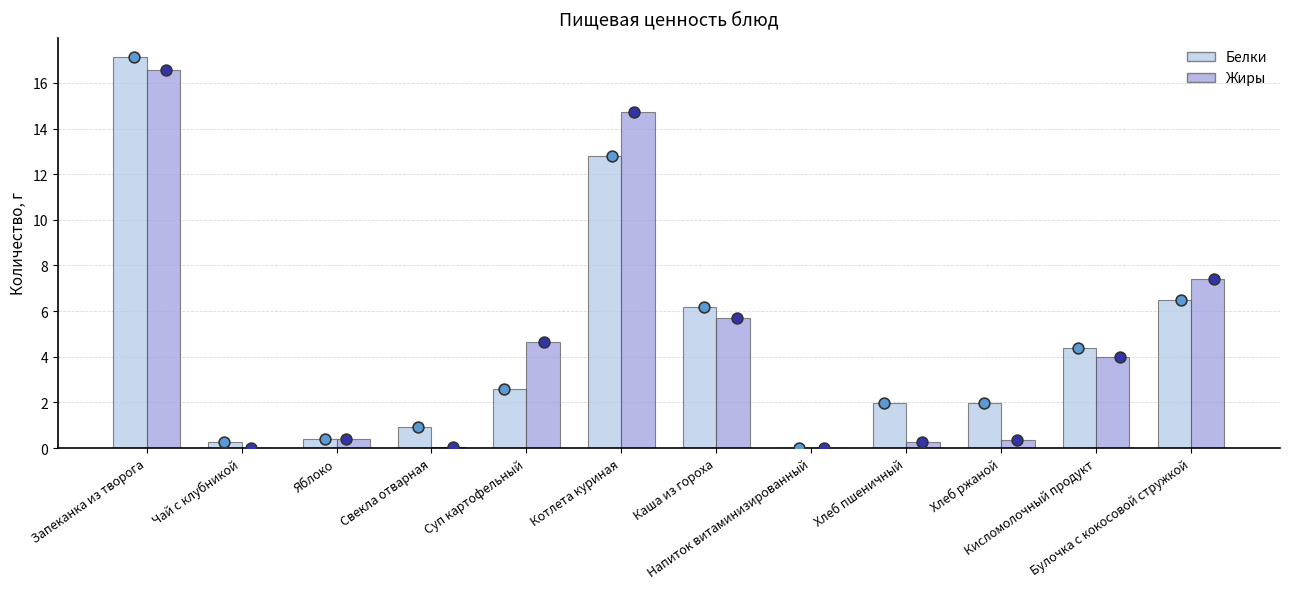

What is the total value across all series at Чай с клубникой?

0.3